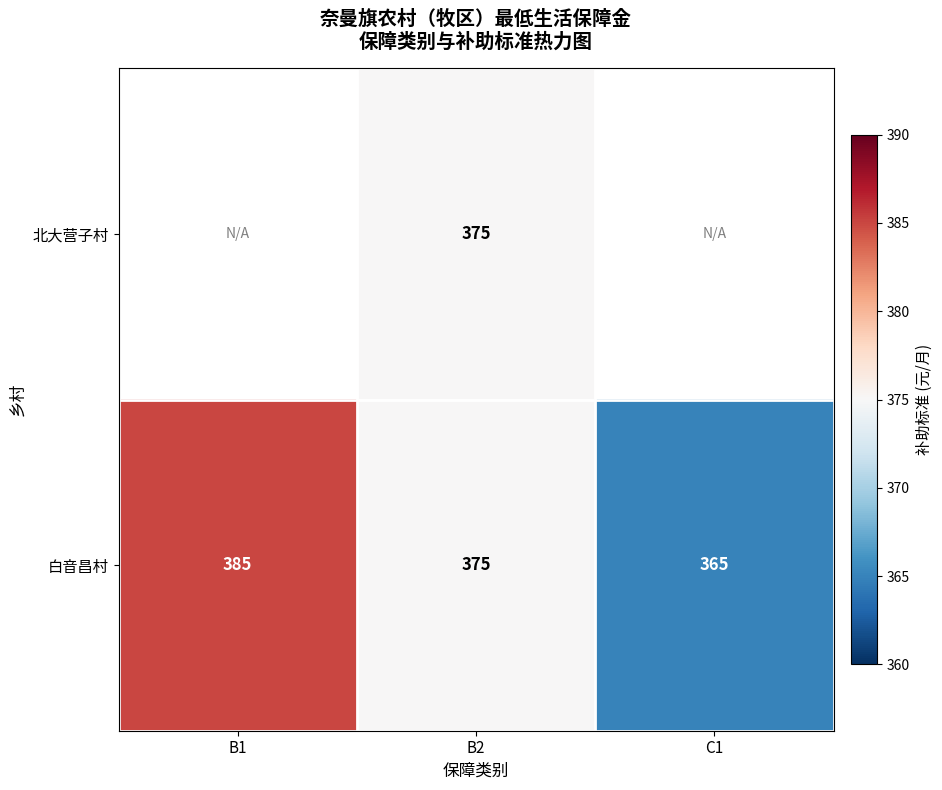

The 白音昌村 series shows 531.6 at B2. True or false?

False